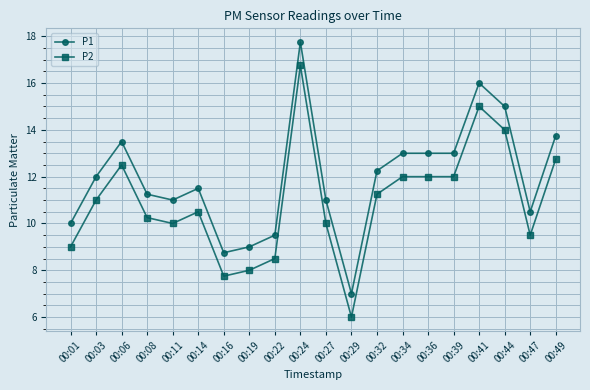

What is the value of the P2 point at the 9th from the left?

8.5